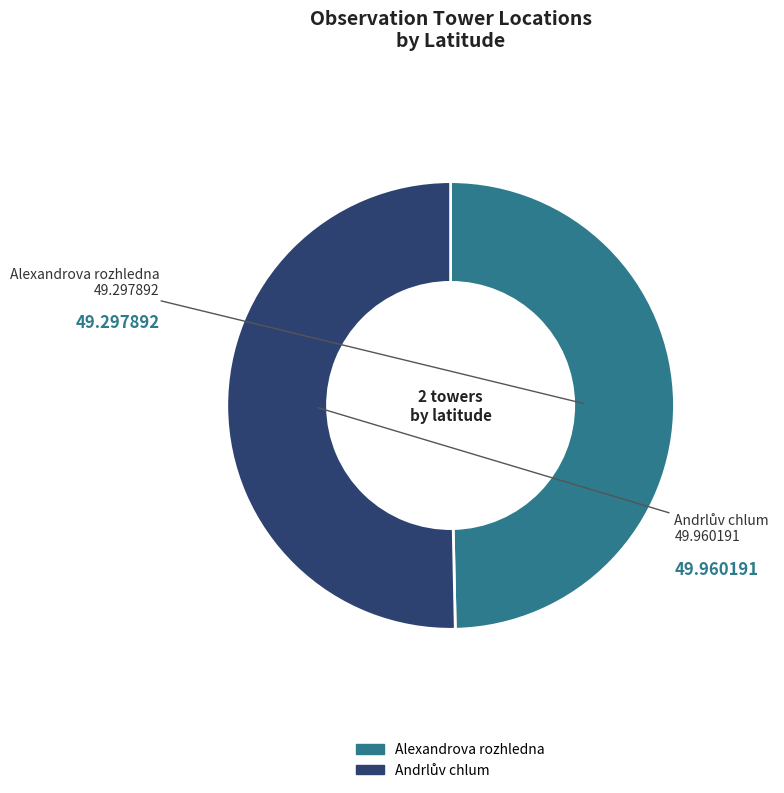

Is Alexandrova rozhledna the majority of the pie?

No